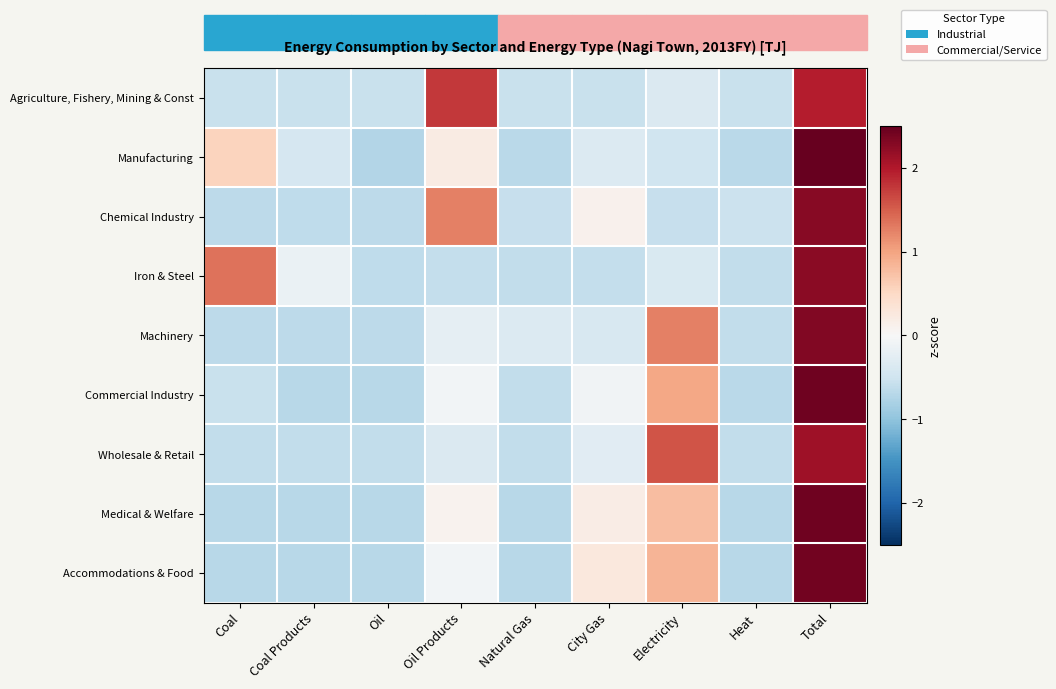

Reading left to right, what are all the values shown in this chart?

Agriculture, Fishery, Mining & Const: Coal=-0.6	Coal Products=-0.6	Oil=-0.6	Oil Products=1.8	Natural Gas=-0.6	City Gas=-0.6	Electricity=-0.4	Heat=-0.6	Total=2.0
Manufacturing: Coal=0.6	Coal Products=-0.4	Oil=-0.7	Oil Products=0.2	Natural Gas=-0.7	City Gas=-0.3	Electricity=-0.5	Heat=-0.7	Total=2.6
Chemical Industry: Coal=-0.6	Coal Products=-0.6	Oil=-0.6	Oil Products=1.3	Natural Gas=-0.6	City Gas=0.1	Electricity=-0.6	Heat=-0.5	Total=2.3
Iron & Steel: Coal=1.4	Coal Products=-0.2	Oil=-0.6	Oil Products=-0.6	Natural Gas=-0.6	City Gas=-0.6	Electricity=-0.4	Heat=-0.6	Total=2.3
Machinery: Coal=-0.7	Coal Products=-0.7	Oil=-0.7	Oil Products=-0.2	Natural Gas=-0.4	City Gas=-0.4	Electricity=1.3	Heat=-0.6	Total=2.3
Commercial Industry: Coal=-0.6	Coal Products=-0.7	Oil=-0.7	Oil Products=-0.1	Natural Gas=-0.6	City Gas=-0.1	Electricity=1.0	Heat=-0.7	Total=2.4
Wholesale & Retail: Coal=-0.6	Coal Products=-0.6	Oil=-0.6	Oil Products=-0.4	Natural Gas=-0.6	City Gas=-0.3	Electricity=1.6	Heat=-0.6	Total=2.1
Medical & Welfare: Coal=-0.7	Coal Products=-0.7	Oil=-0.7	Oil Products=0.1	Natural Gas=-0.7	City Gas=0.2	Electricity=0.8	Heat=-0.7	Total=2.4
Accommodations & Food: Coal=-0.7	Coal Products=-0.7	Oil=-0.7	Oil Products=-0.1	Natural Gas=-0.7	City Gas=0.3	Electricity=0.8	Heat=-0.7	Total=2.4